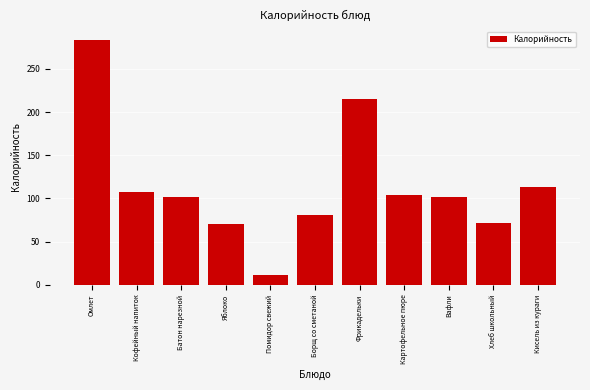

What is the ratio of the value at Борщ со сметаной to the value at Хлеб школьный?

1.1